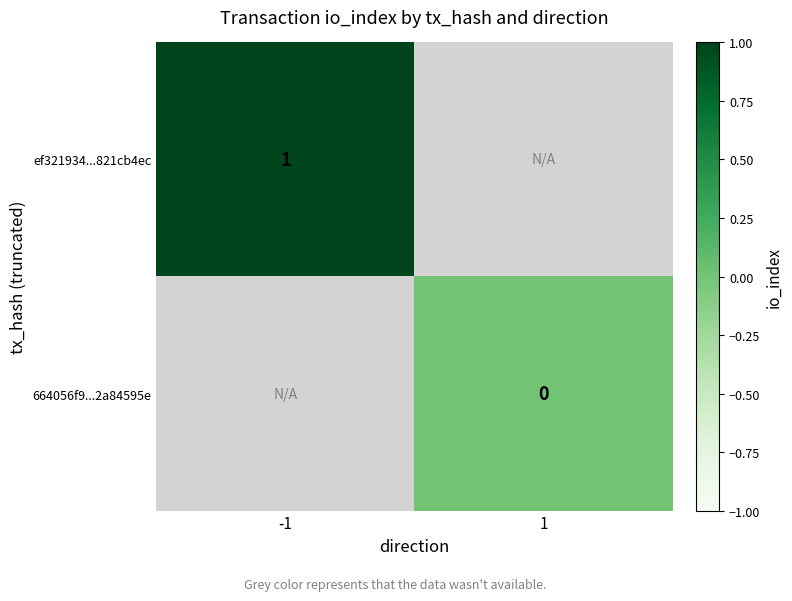

True or false: ef321934...821cb4ec has a value of 1 at -1.

True